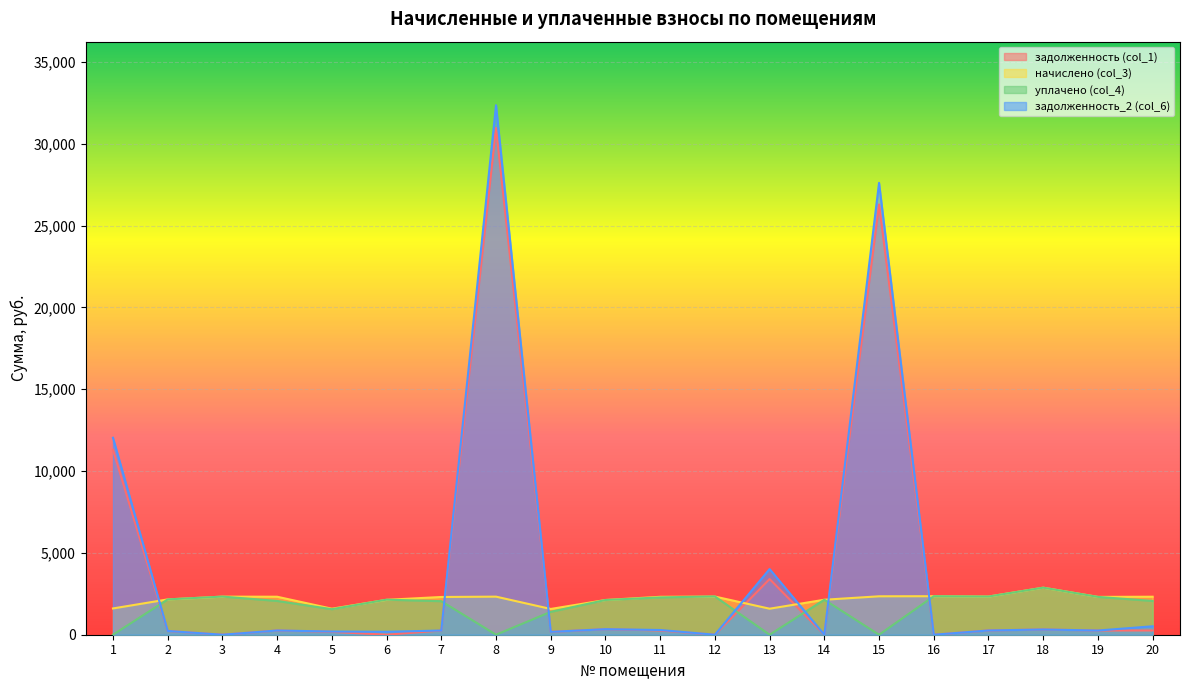

At which label does задолженность (col_1) reach its peak?

8